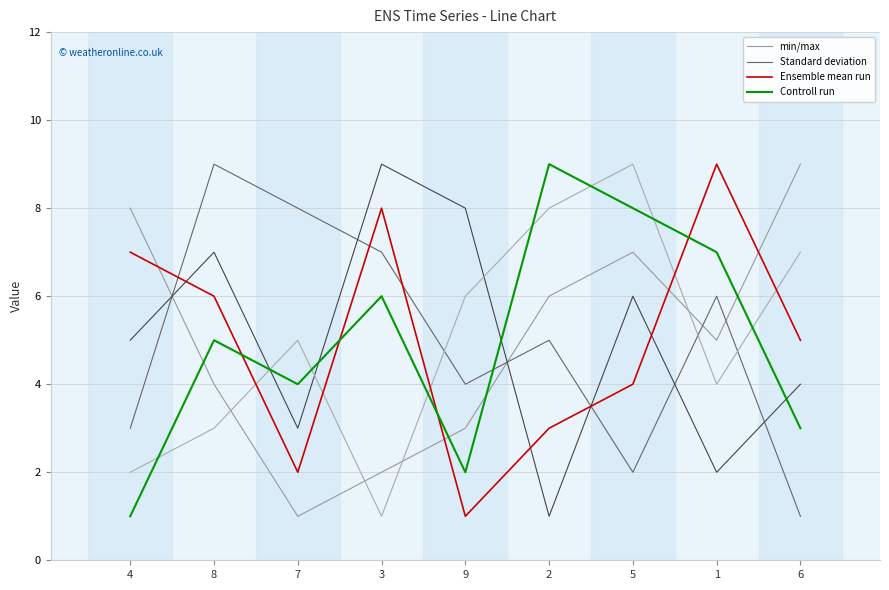

At which label does Controll run first exceed 5?

3